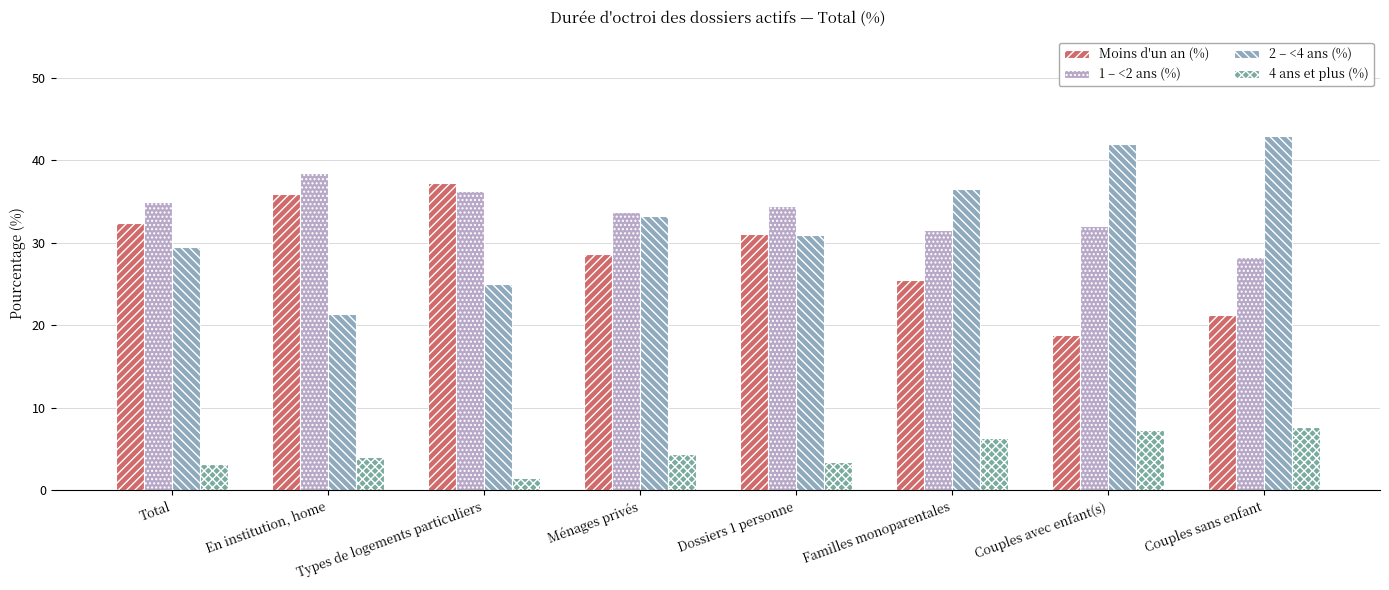

Is the value of 4 ans et plus (%) at Familles monoparentales greater than the value of 2 – <4 ans (%) at Total?

No